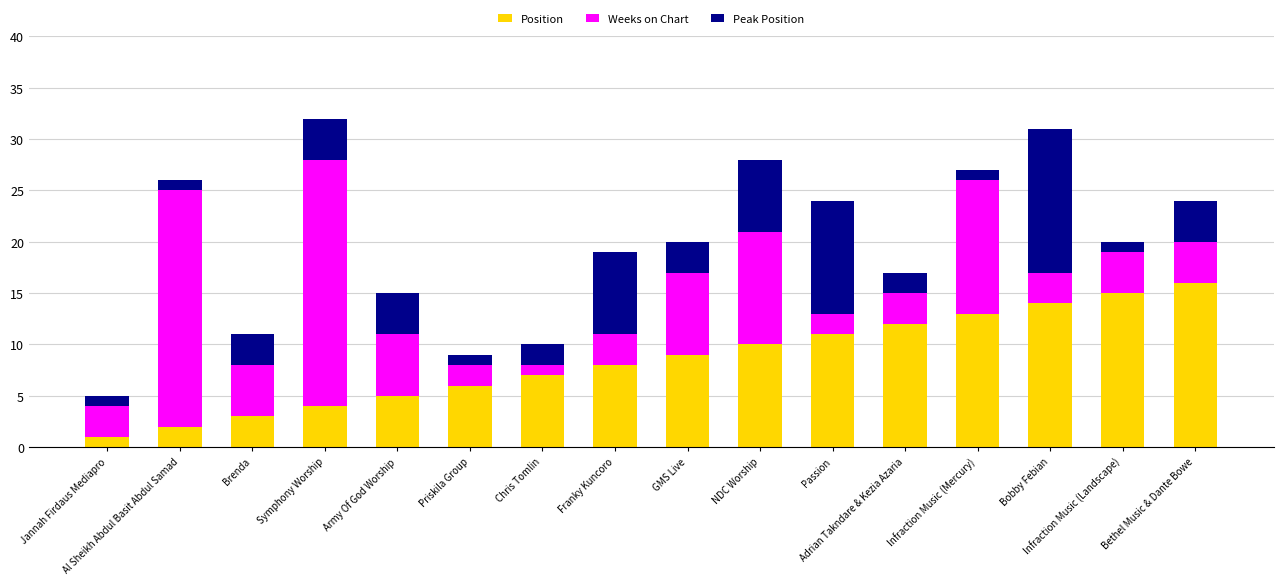

What is the maximum value for Position?

16